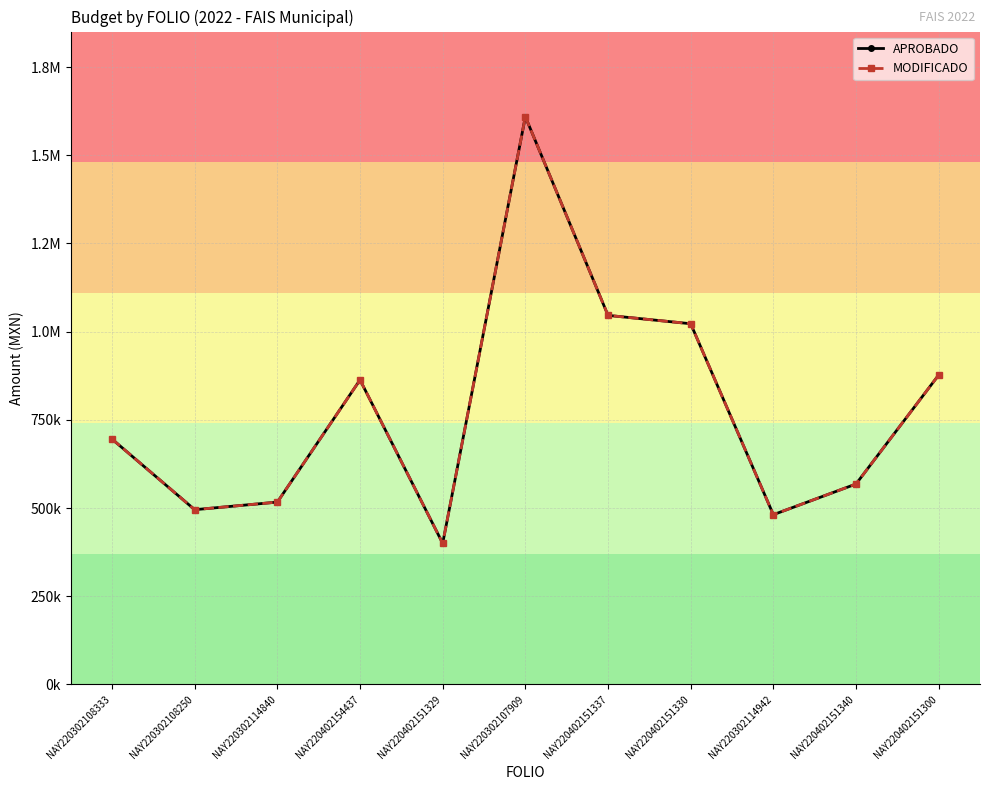

What is the average value of the MODIFICADO series?

779515.7